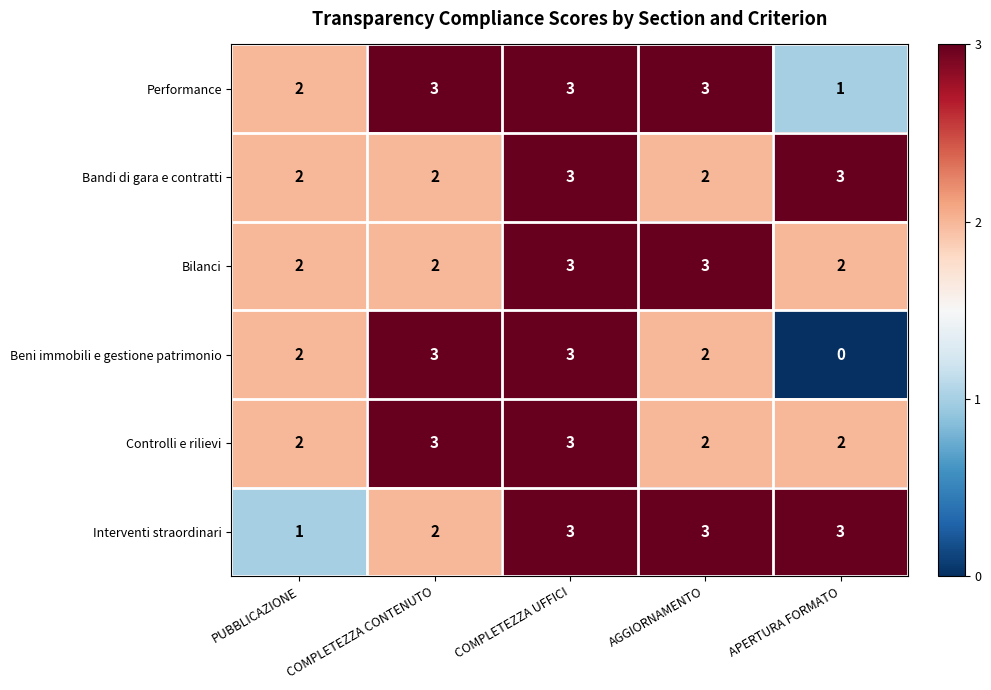

At which label does Performance reach its minimum?

APERTURA FORMATO